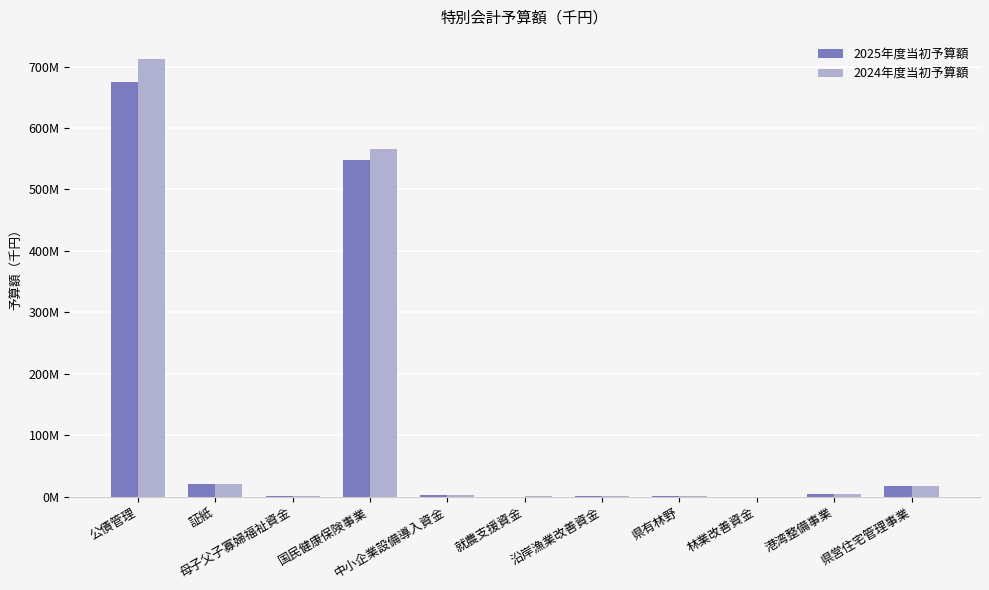

Which series has the widest spread of values?

2024年度当初予算額